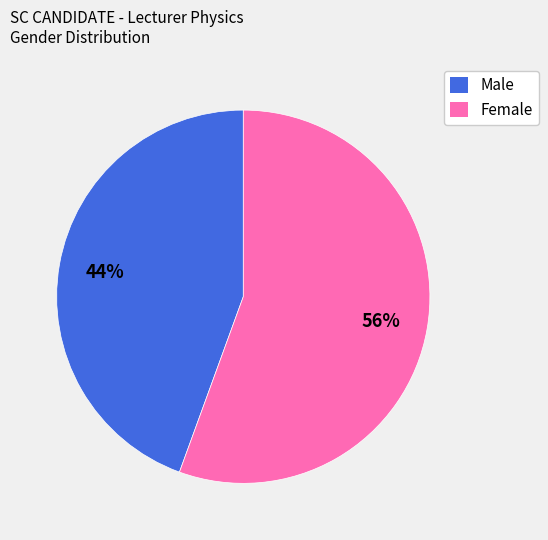

To the nearest percent, what is the average slice percentage?

50%